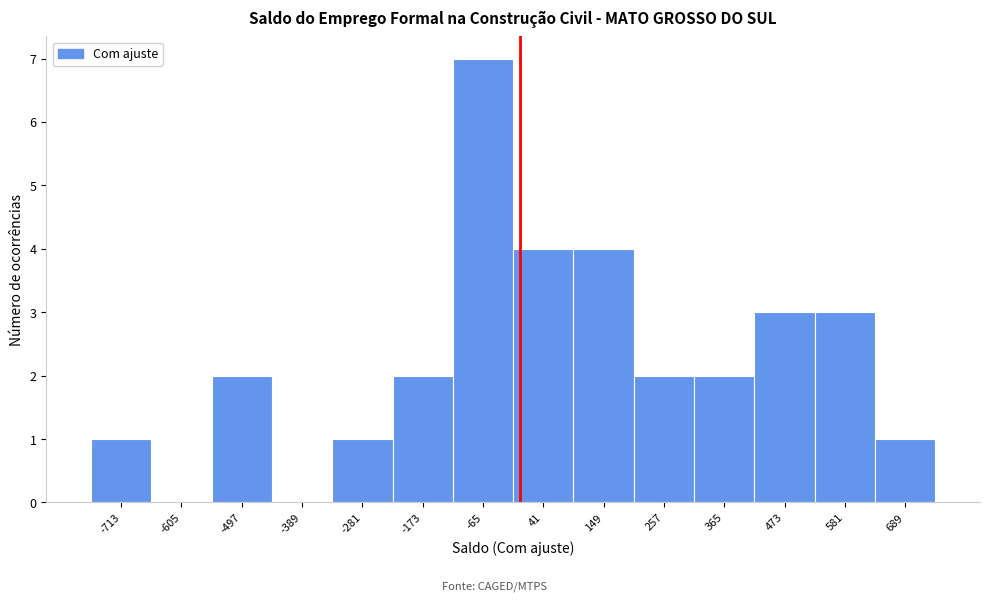

Reading left to right, transcribe this chart: for each bar, give the range it covers on the x-axis and its height. Neither the bar edges nor the heights are printed on the chart, so give them approximately, as read against the axes.

-760 to -660: 1
-660 to -560: 0
-560 to -440: 2
-440 to -340: 0
-340 to -220: 1
-220 to -120: 2
-120 to -20: 7
-20 to 100: 4
100 to 200: 4
200 to 320: 2
320 to 420: 2
420 to 520: 3
520 to 640: 3
640 to 740: 1